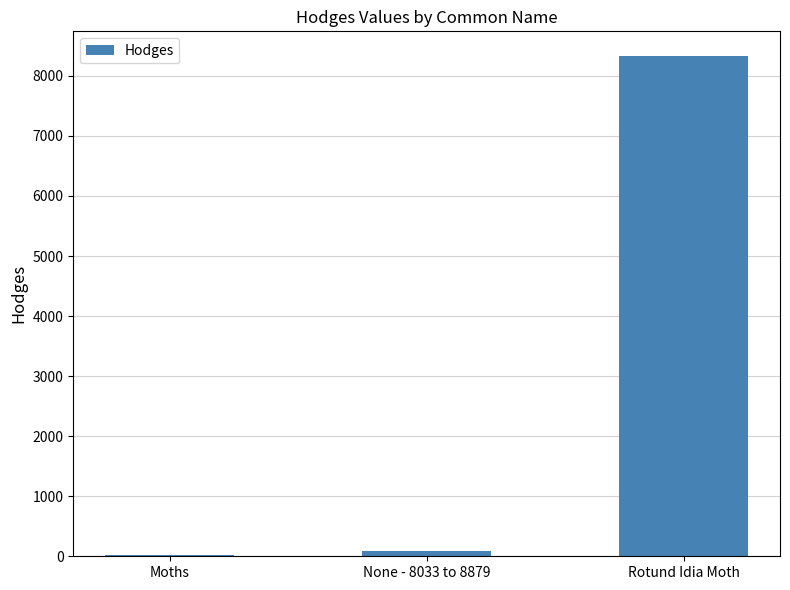

Which has a higher value, Rotund Idia Moth or Moths?

Rotund Idia Moth